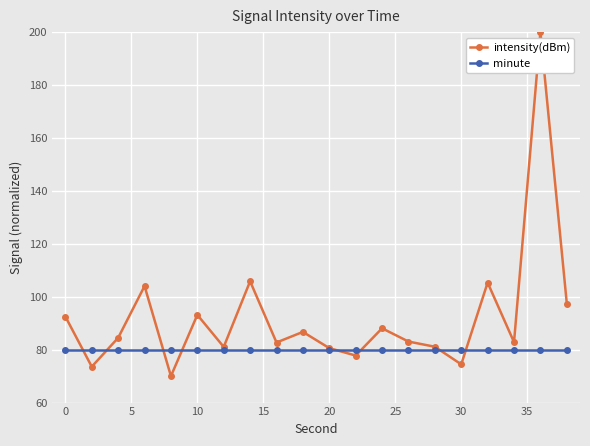

What is the value of the minute point at the 15th from the left?

80.0